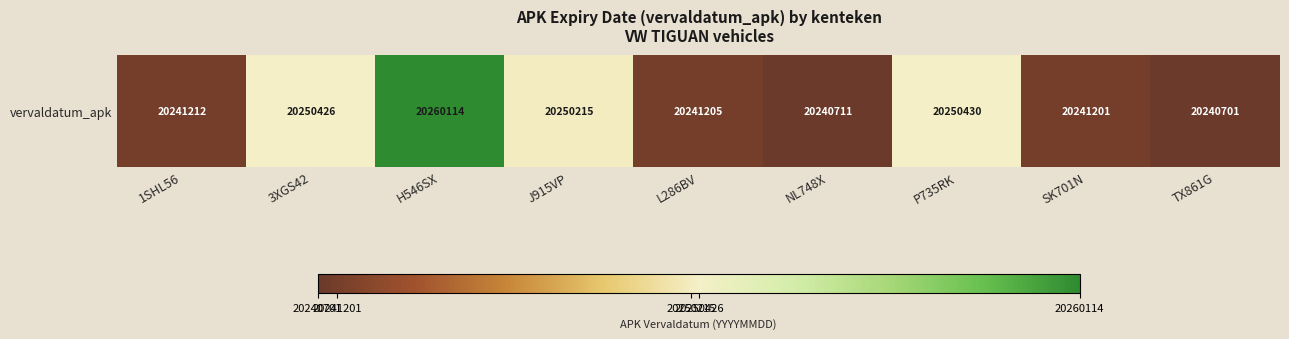

Which has a higher value, NL748X or H546SX?

H546SX